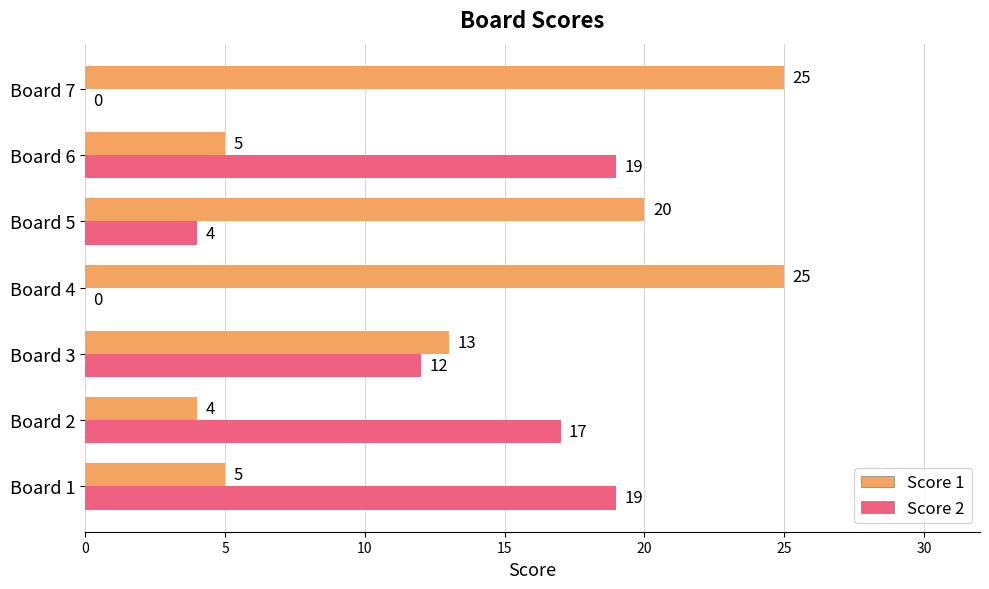

At which label is Score 1 closest to 14?

Board 3